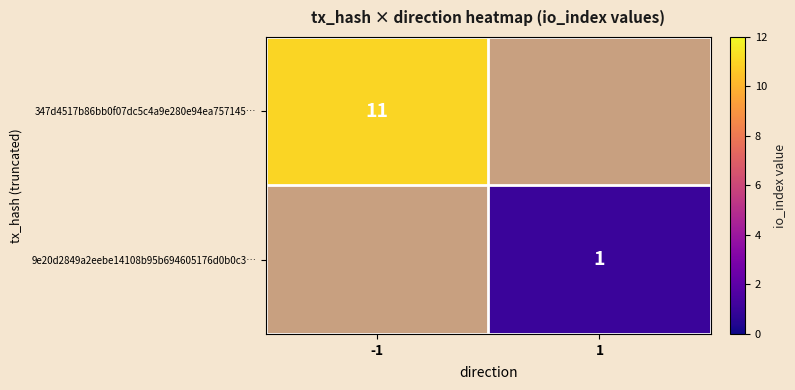

At which category is the sum across all series the highest?

-1